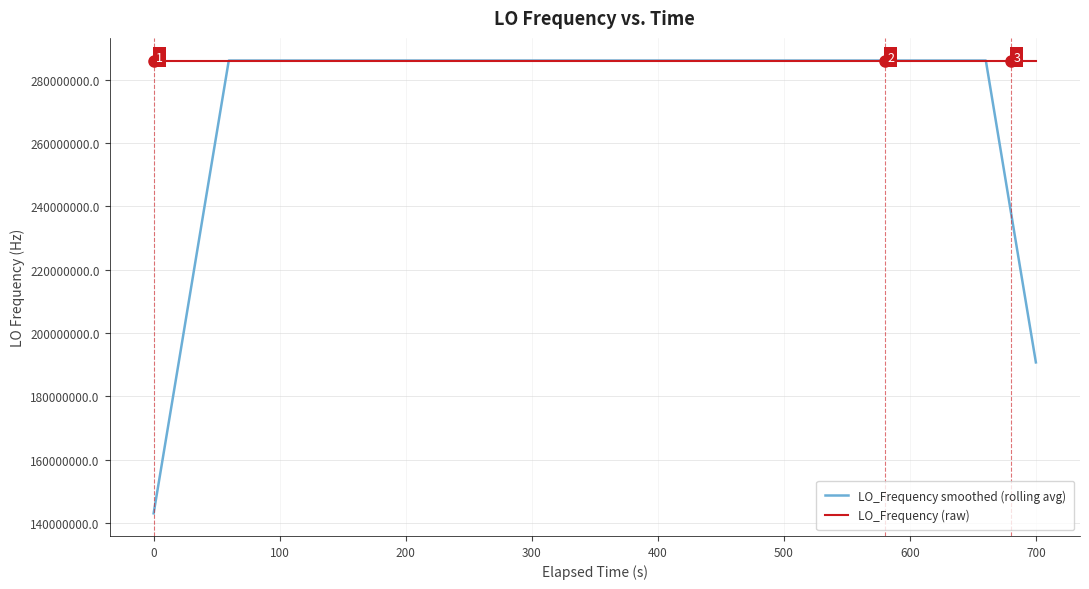

Which series has the widest spread of values?

LO_Frequency smoothed (rolling avg)